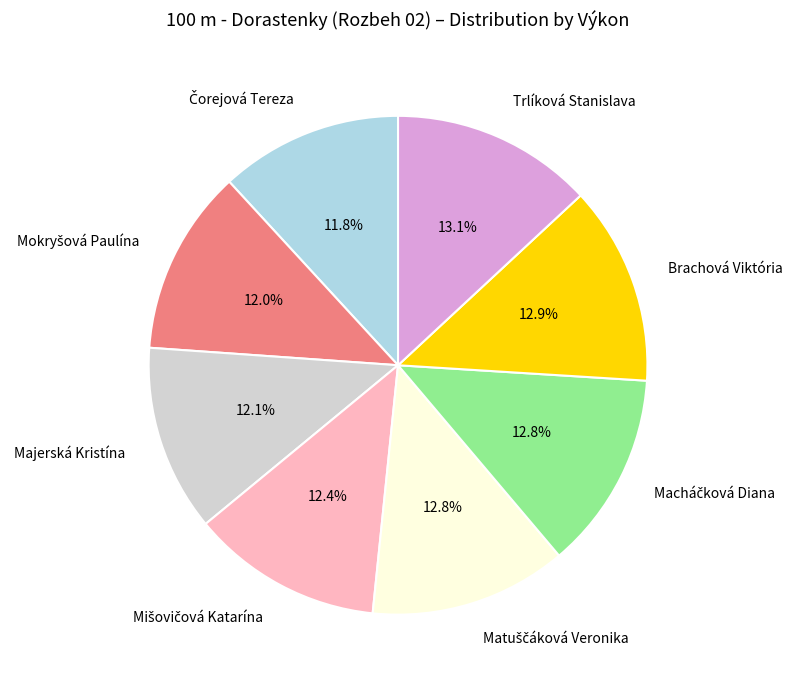

Combined, what portion of the pie is Brachová Viktória and Trlíková Stanislava?

26.0%